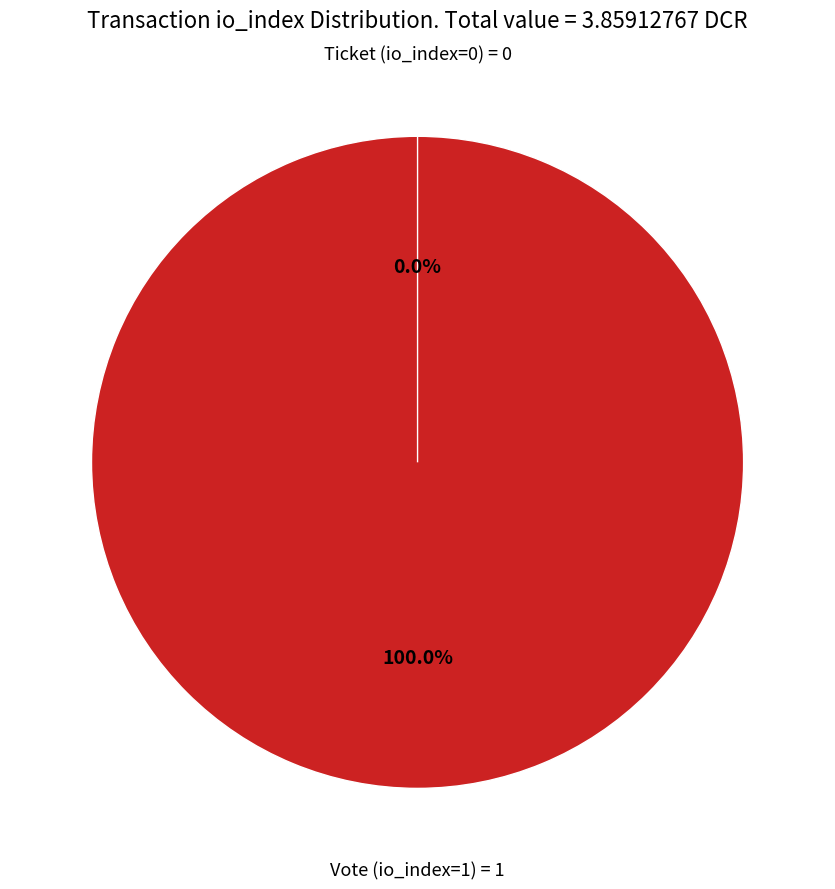

To the nearest percent, what portion does Vote (io_index=1) represent?

100%